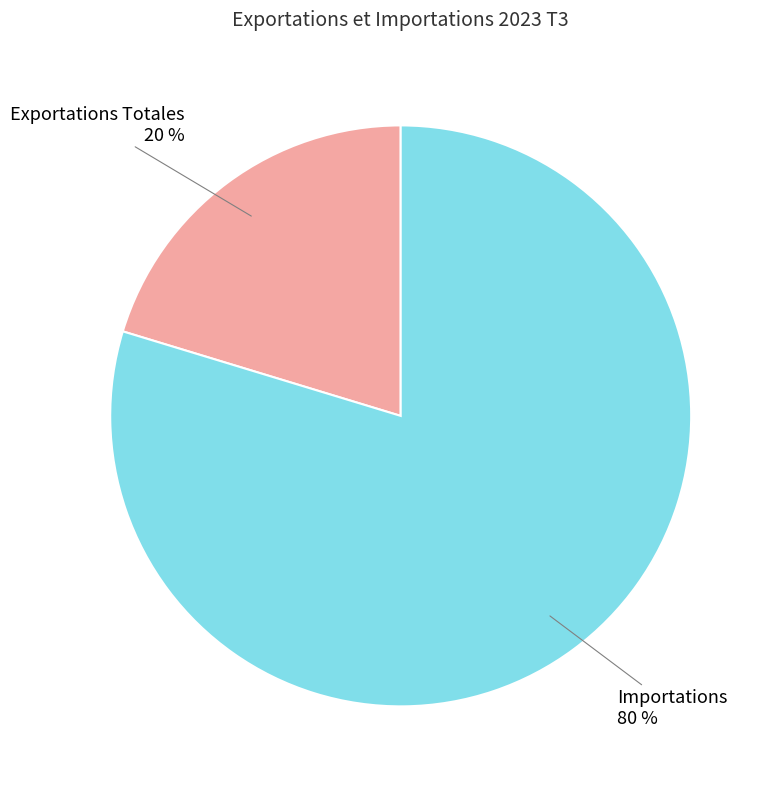

To the nearest percent, what is the average slice percentage?

50%